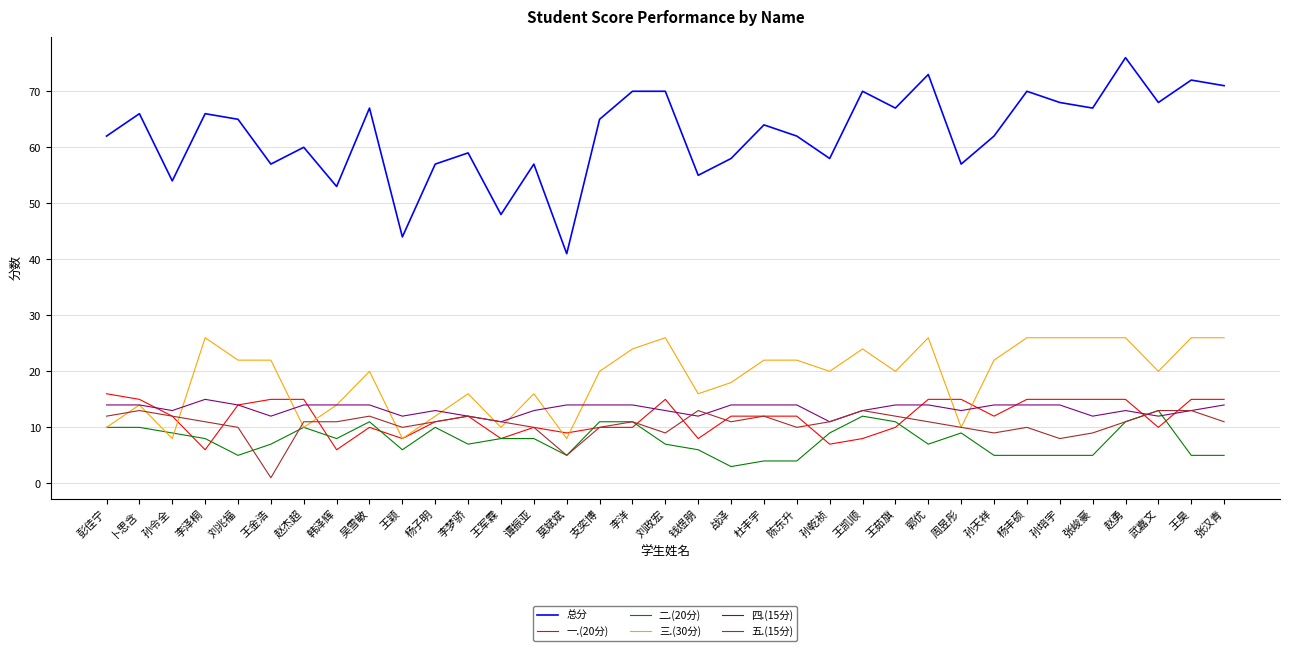

What position from the right is 李洋?

19